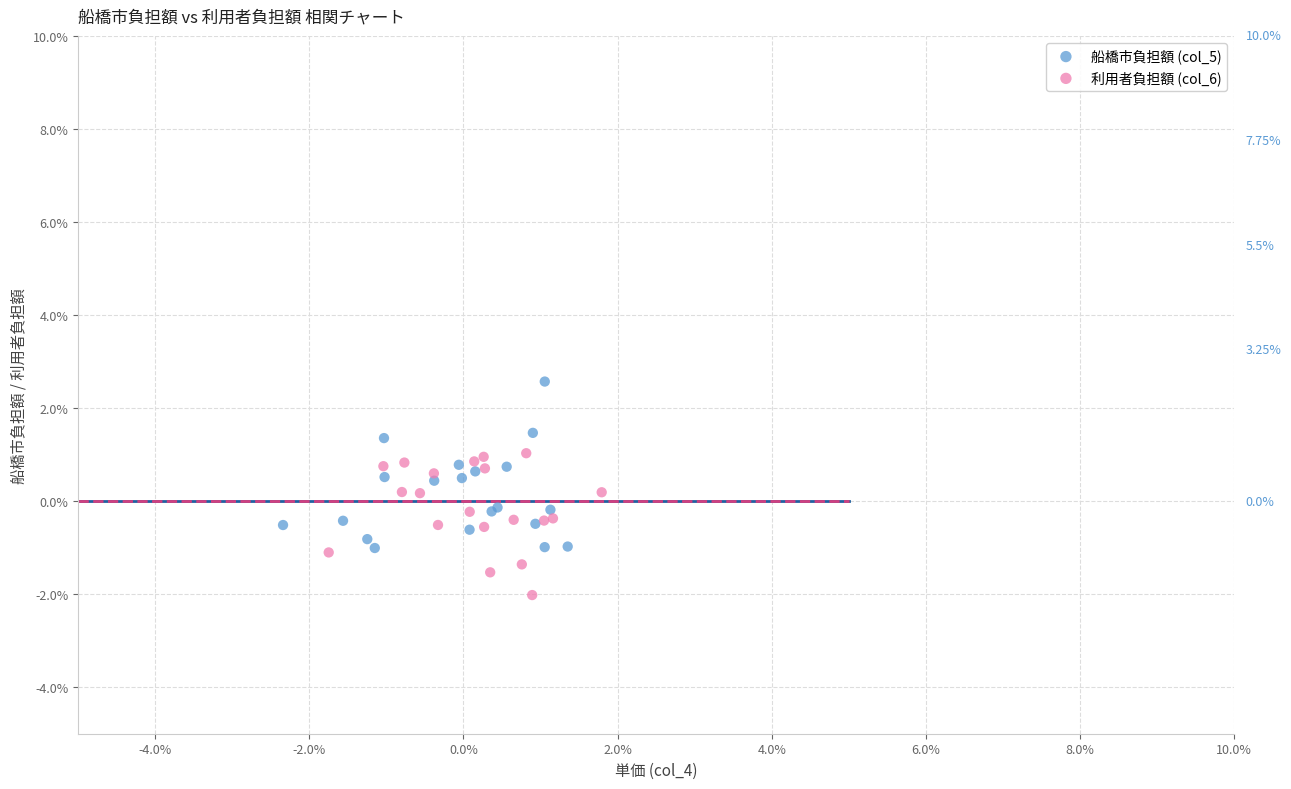

Which series contains the highest Y value?

船橋市負担額 (col_5)